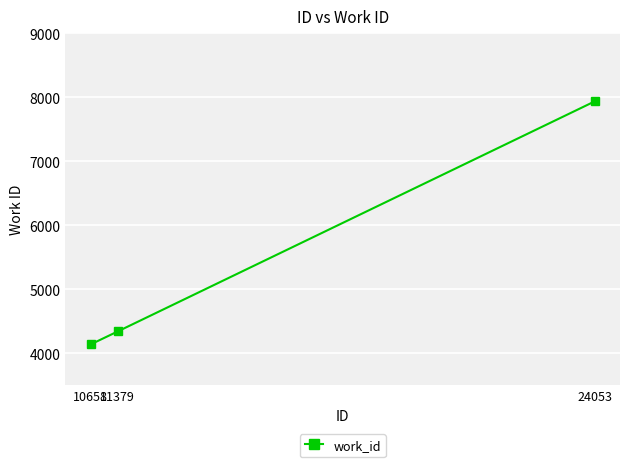

True or false: the data shows 4141 at 10658.

True